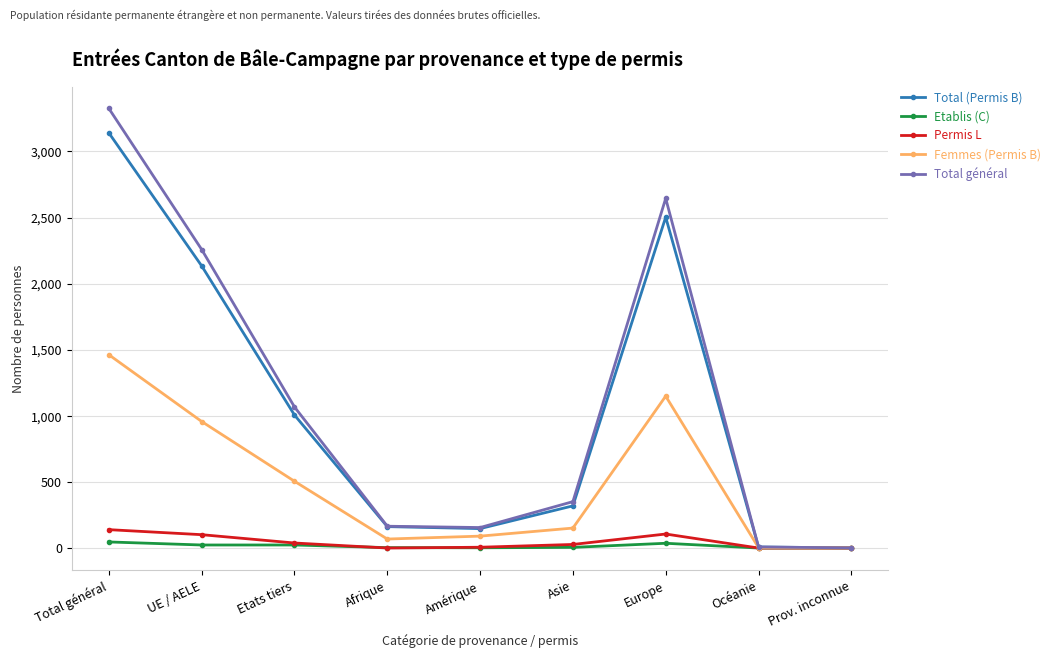

What is the label of the 4th point from the right?

Asie